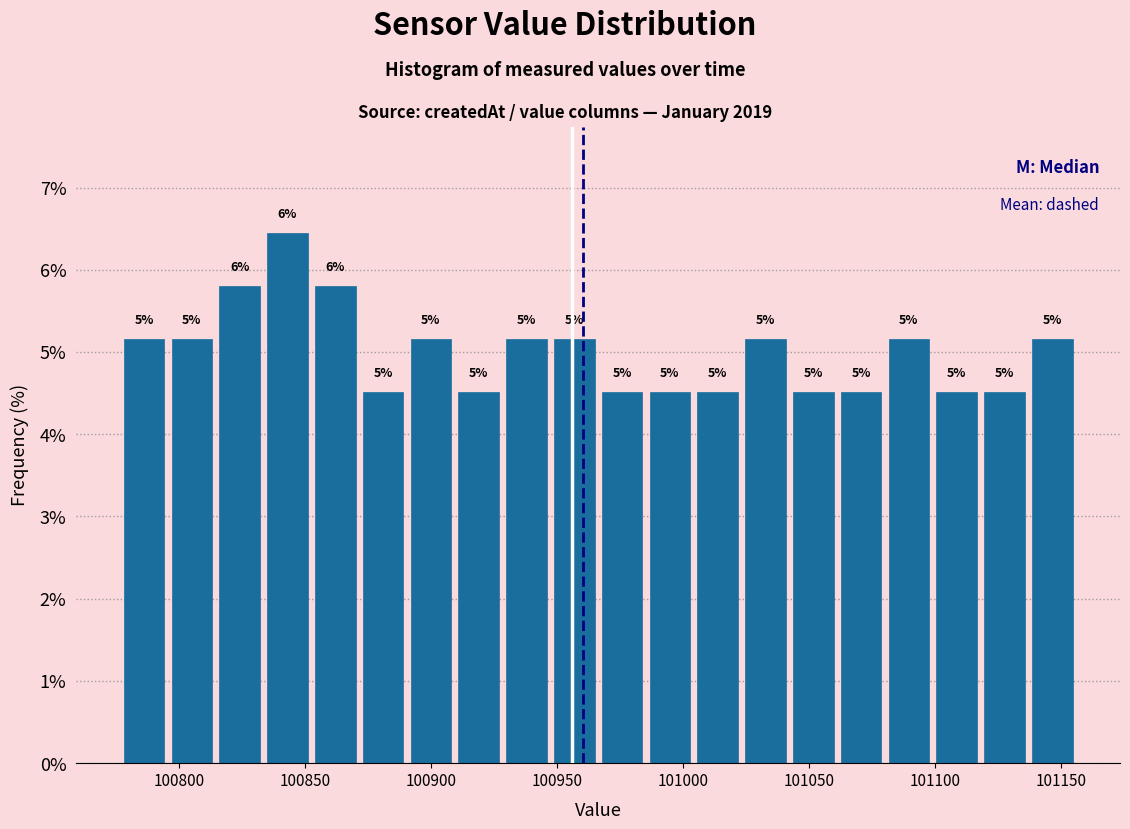

Read against the x-axis, roughly where is the centre of the tallest bar?

100845